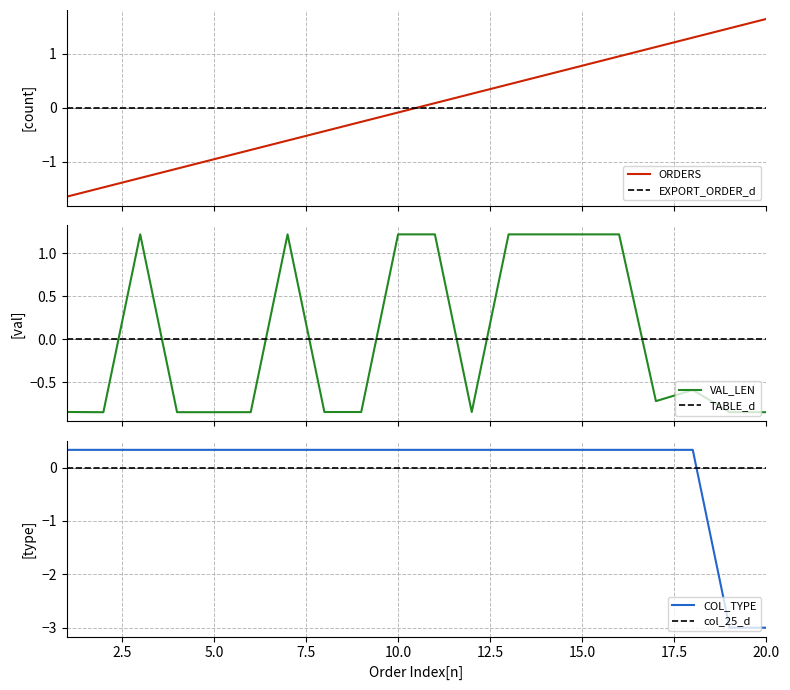

Does the chart display data point markers on the line(s)?

No